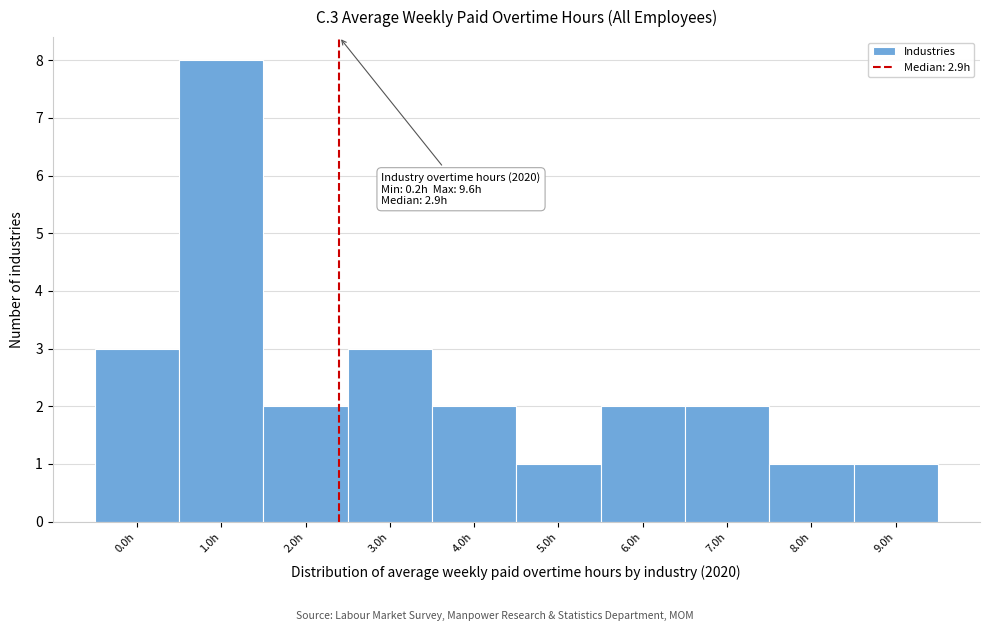

Reading right to left, list all the values displayed in this chart.

9.0h=1	8.0h=1	7.0h=2	6.0h=2	5.0h=1	4.0h=2	3.0h=3	2.0h=2	1.0h=8	0.0h=3